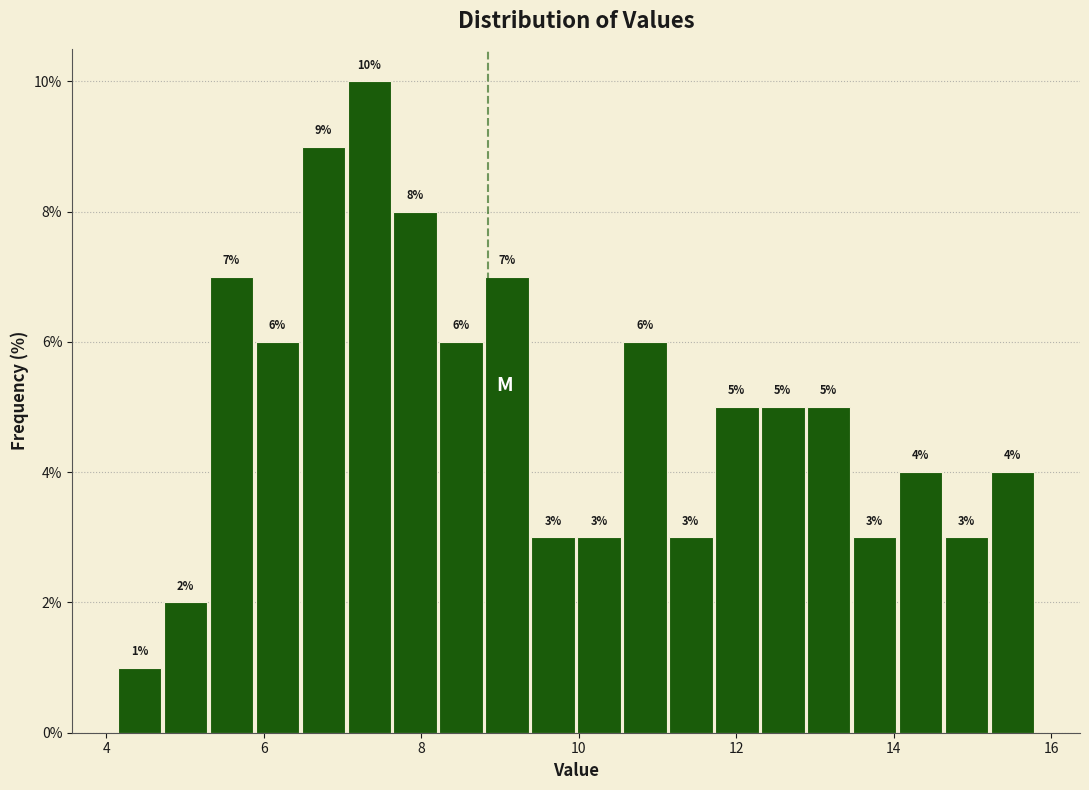

Read against the x-axis, roughly where is the centre of the tallest bar?

7.4